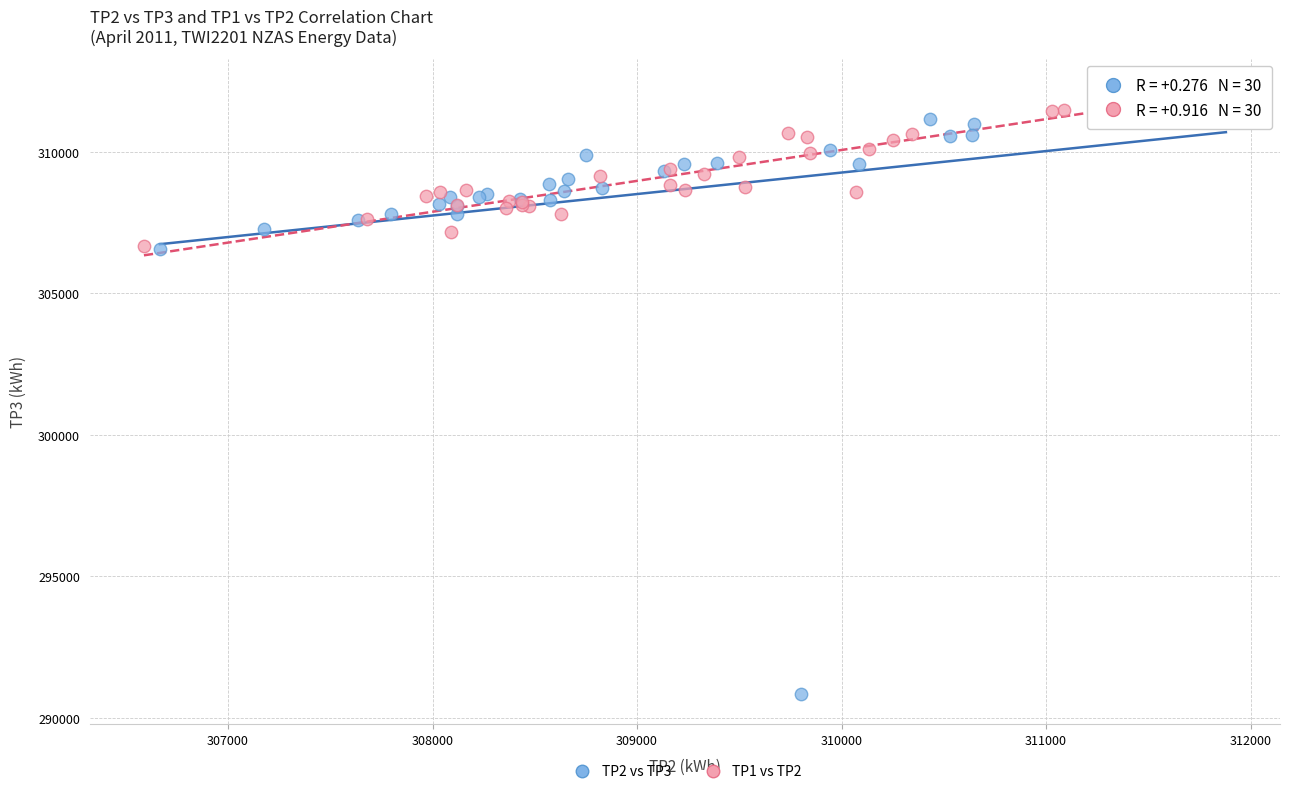

What are all the series names shown in the legend?

TP2 vs TP3, TP1 vs TP2